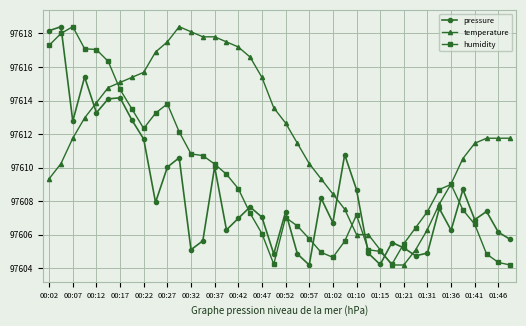

Which series has the largest total across all categories?

temperature